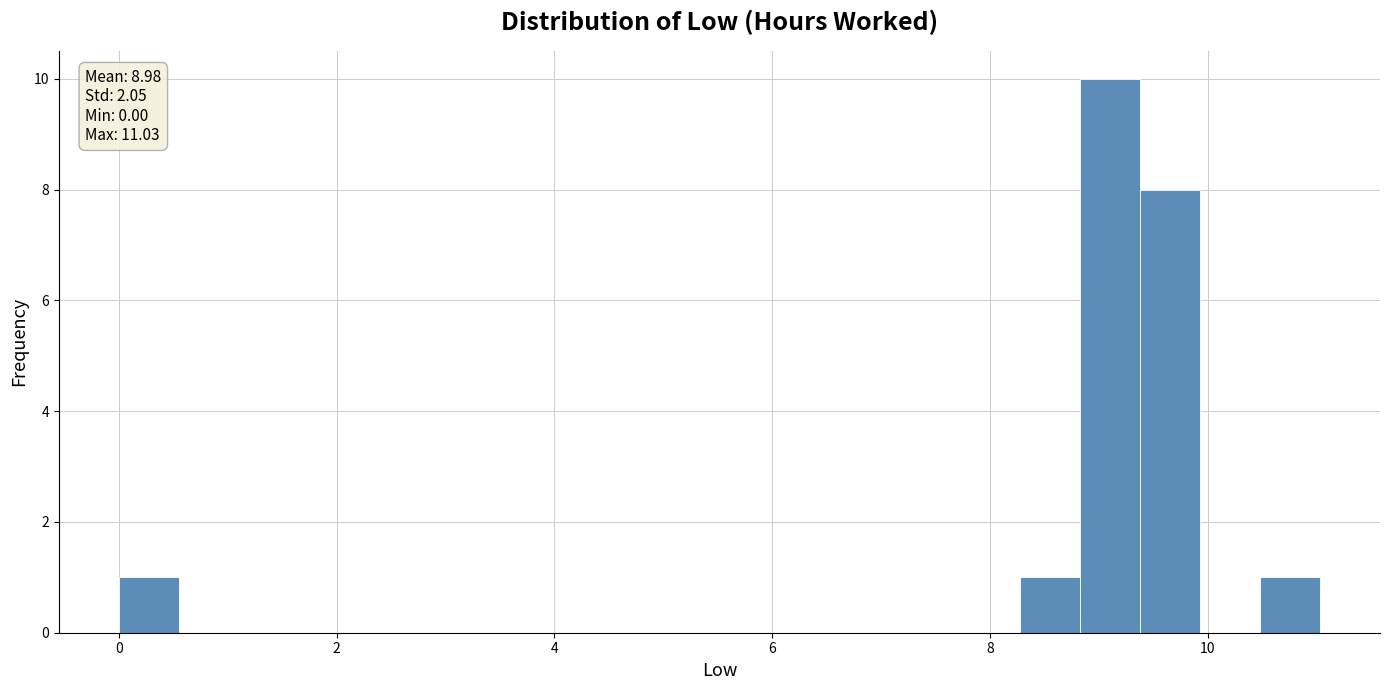

Read against the x-axis, roughly where is the centre of the tallest bar?

9.0